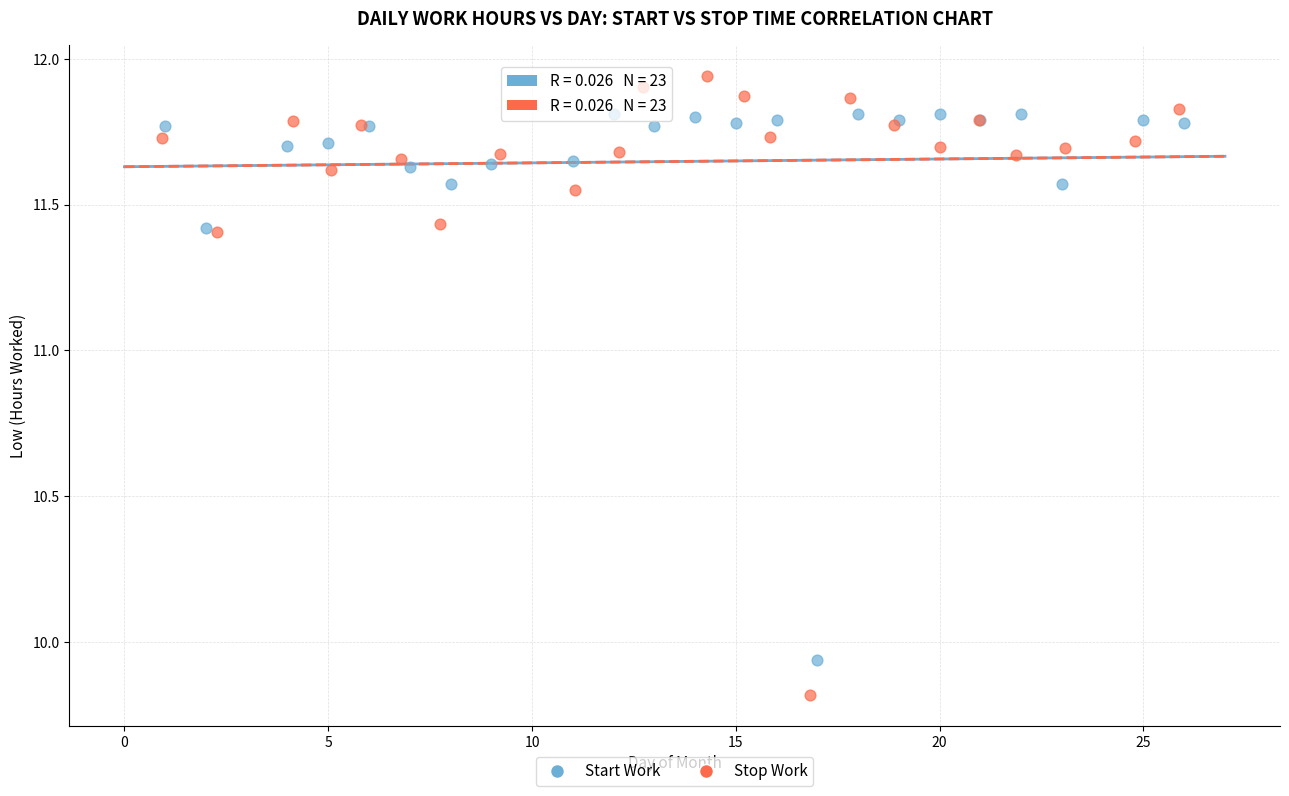

Which series contains the lowest Y value?

Stop Work